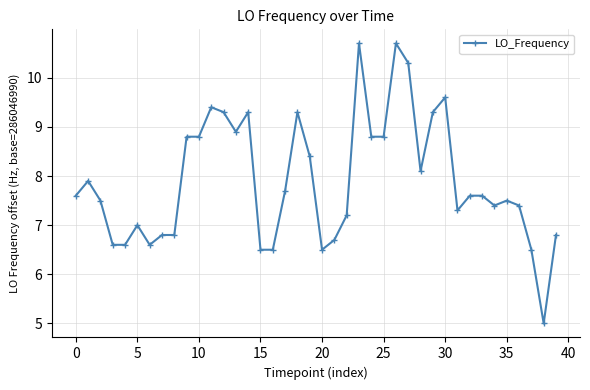

What is the maximum value shown in the chart?

10.7